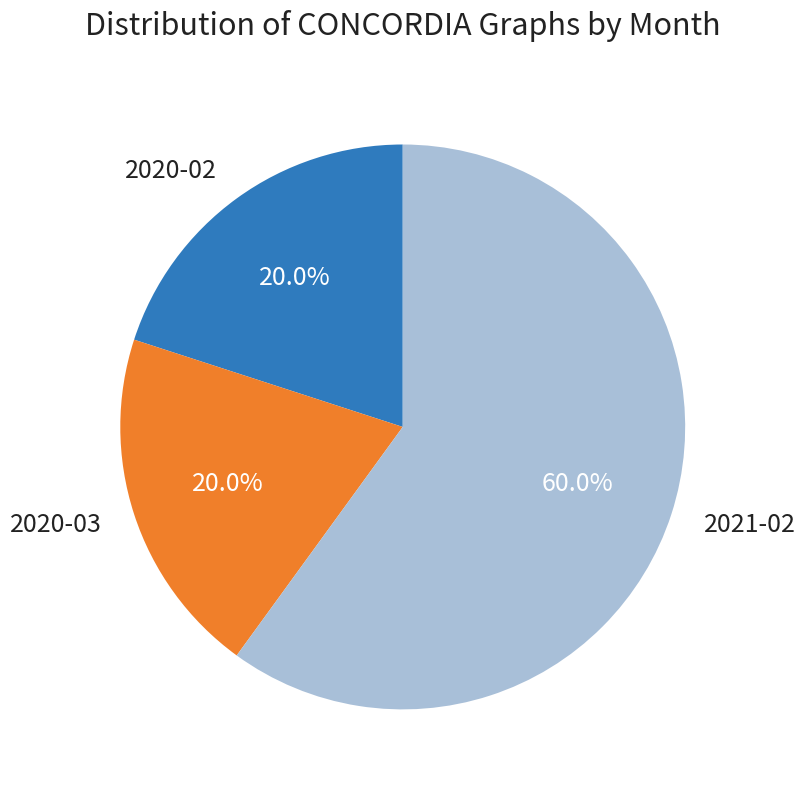

What is the largest slice in the pie chart?

2021-02